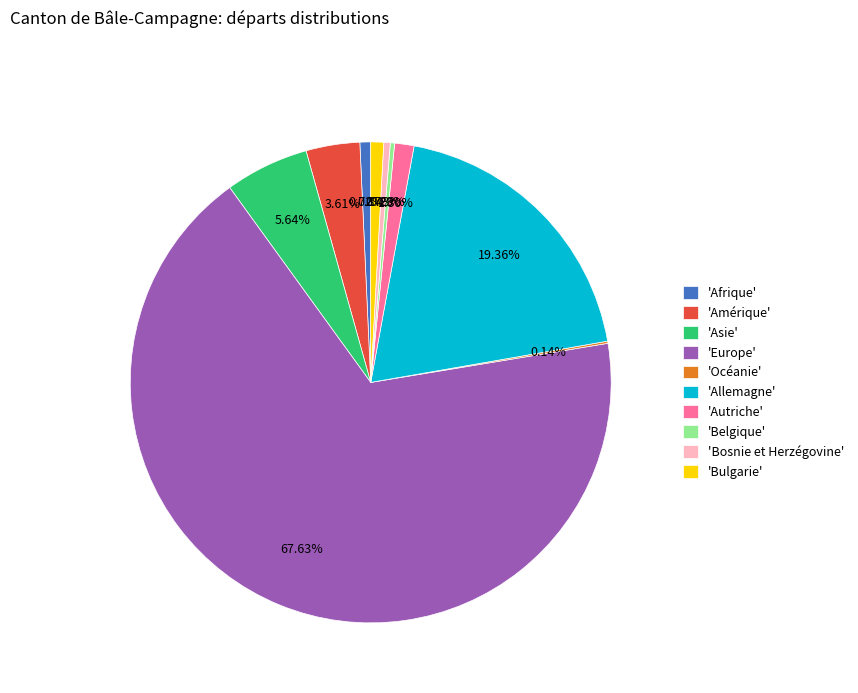

What is the largest slice in the pie chart?

'Europe'